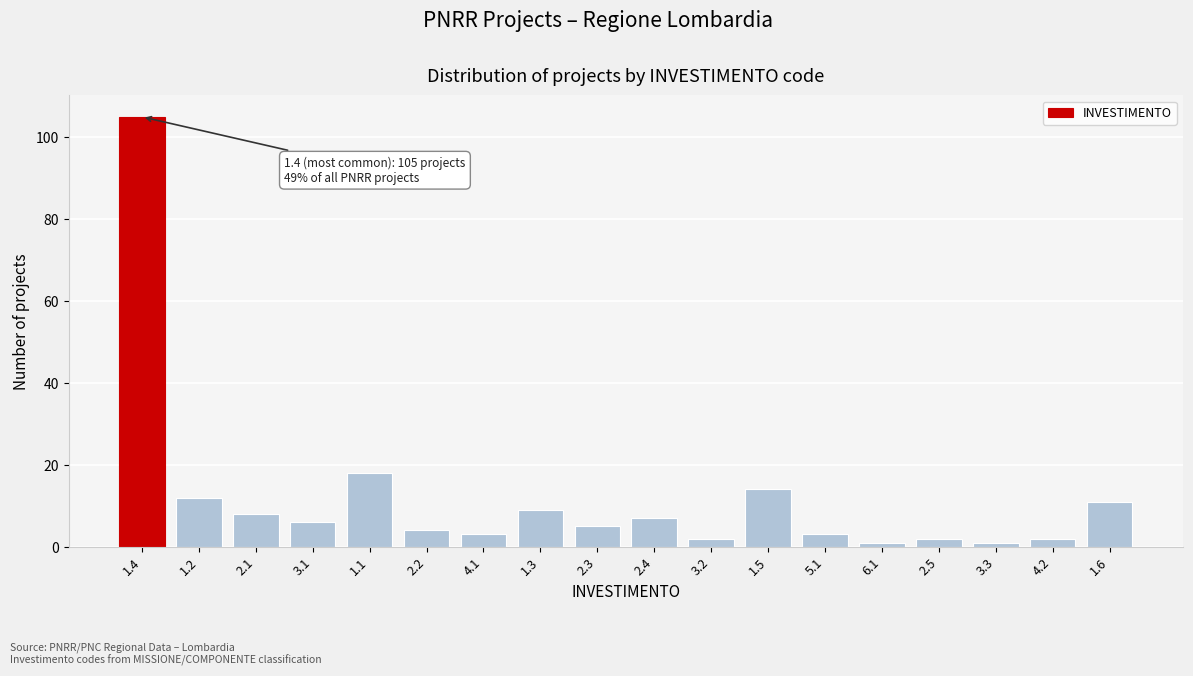

Reading right to left, what are all the values shown in this chart?

1.6=11	4.2=2	3.3=1	2.5=2	6.1=1	5.1=3	1.5=14	3.2=2	2.4=7	2.3=5	1.3=9	4.1=3	2.2=4	1.1=18	3.1=6	2.1=8	1.2=12	1.4=105